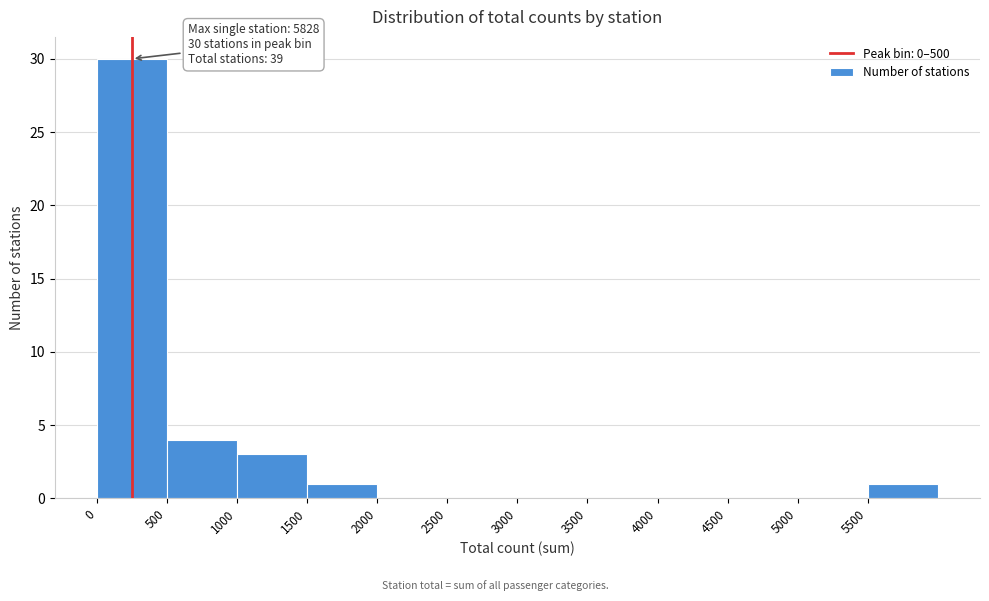

Which range on the x-axis has the tallest bar?

0 to 500